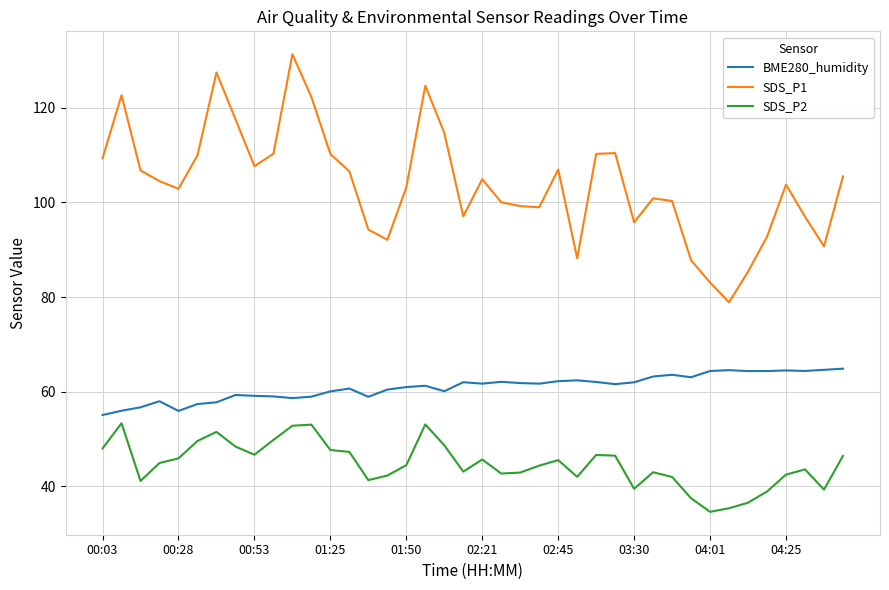

What is the lowest value of the BME280_humidity series?

55.1